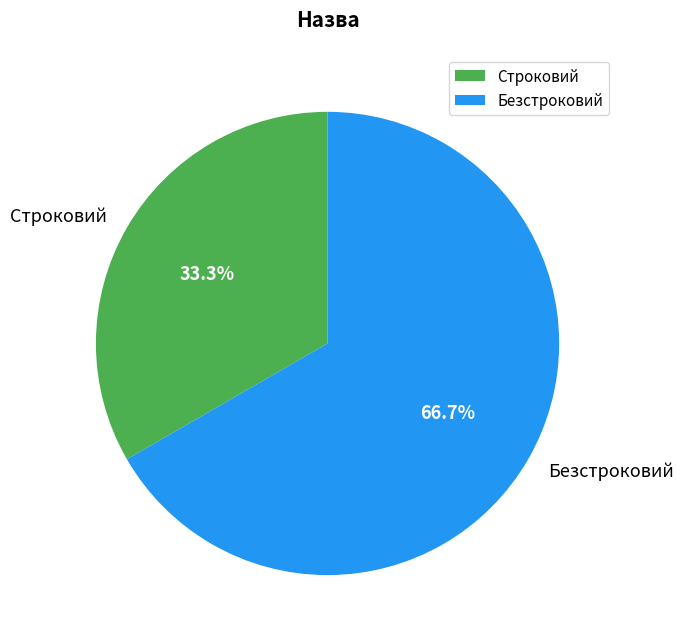

What is the ratio of the value at Безстроковий to the value at Строковий?

2.0